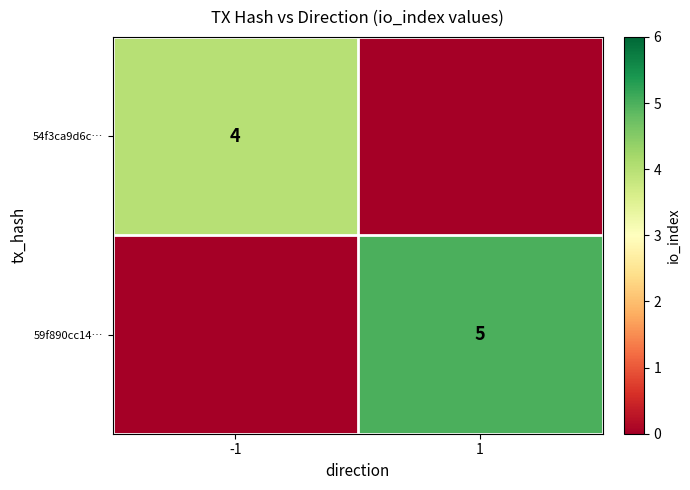

True or false: 54f3ca9d6c… has a value of 4 at -1.

True